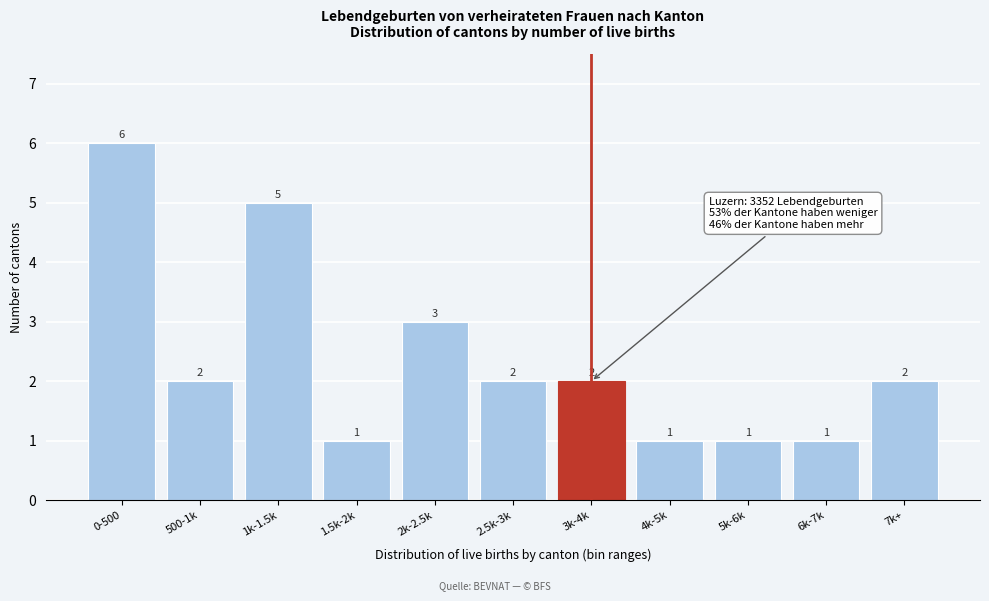

Reading left to right, list all the values displayed in this chart.

0-500=6	500-1k=2	1k-1.5k=5	1.5k-2k=1	2k-2.5k=3	2.5k-3k=2	3k-4k=2	4k-5k=1	5k-6k=1	6k-7k=1	7k+=2